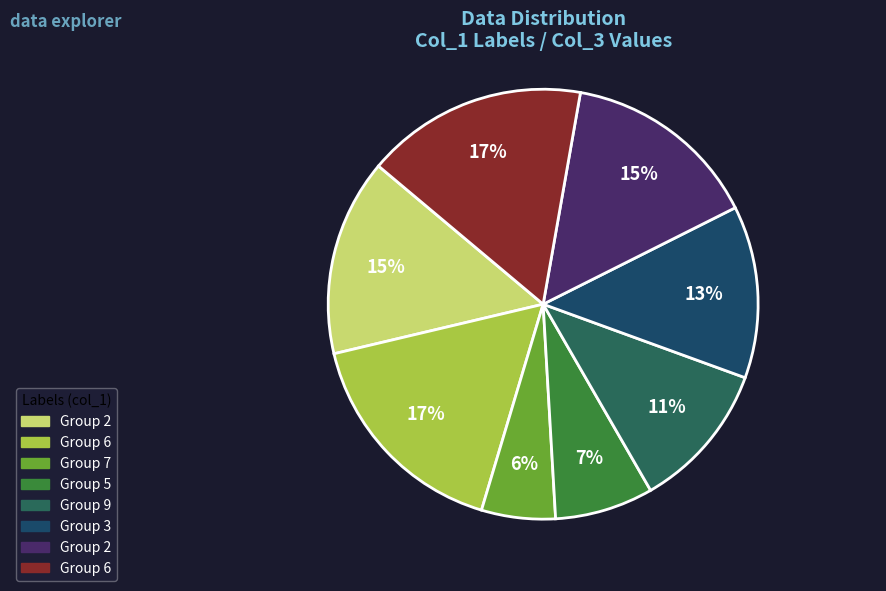

How many segments does this pie chart have?

8